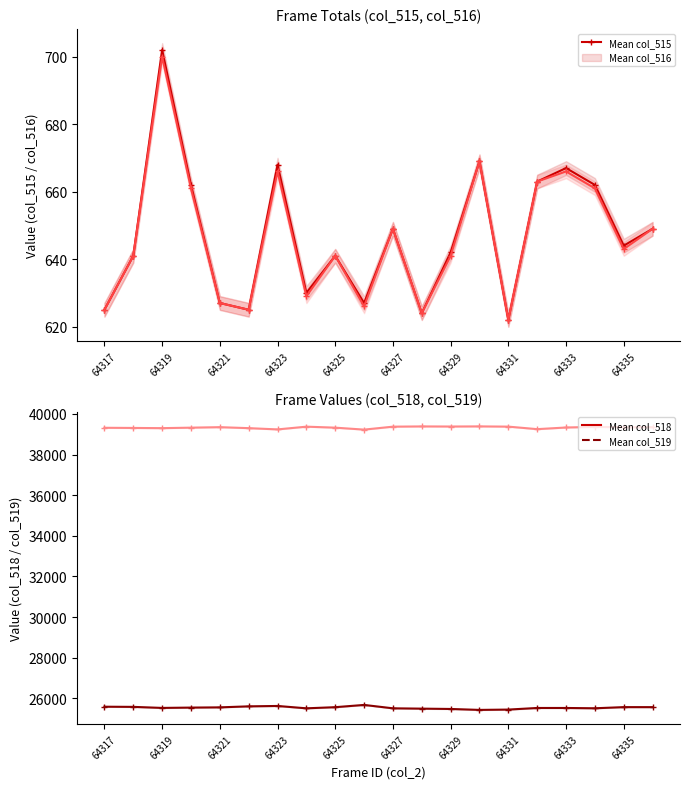

How many data points in col_516 (total_b) are less than 643?

10